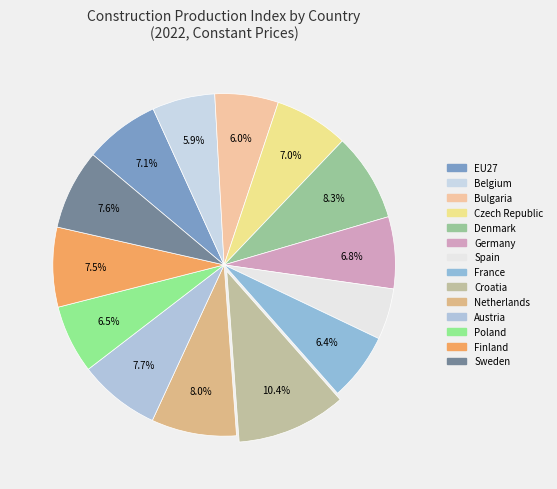

To the nearest percent, what portion does Germany represent?

7%